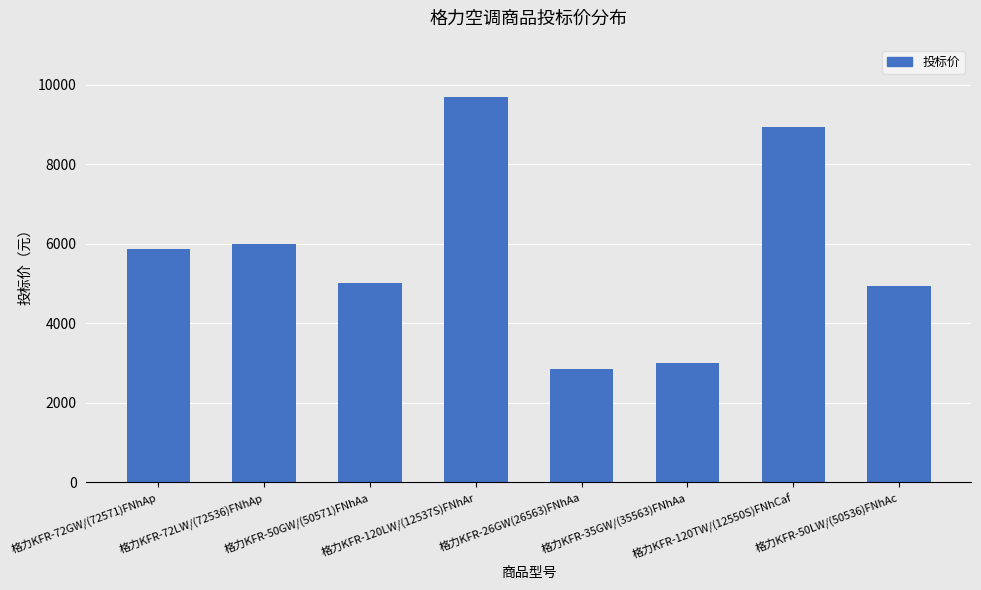

At which label is the value closest to 6272?

格力KFR-72LW/(72536)FNhAp